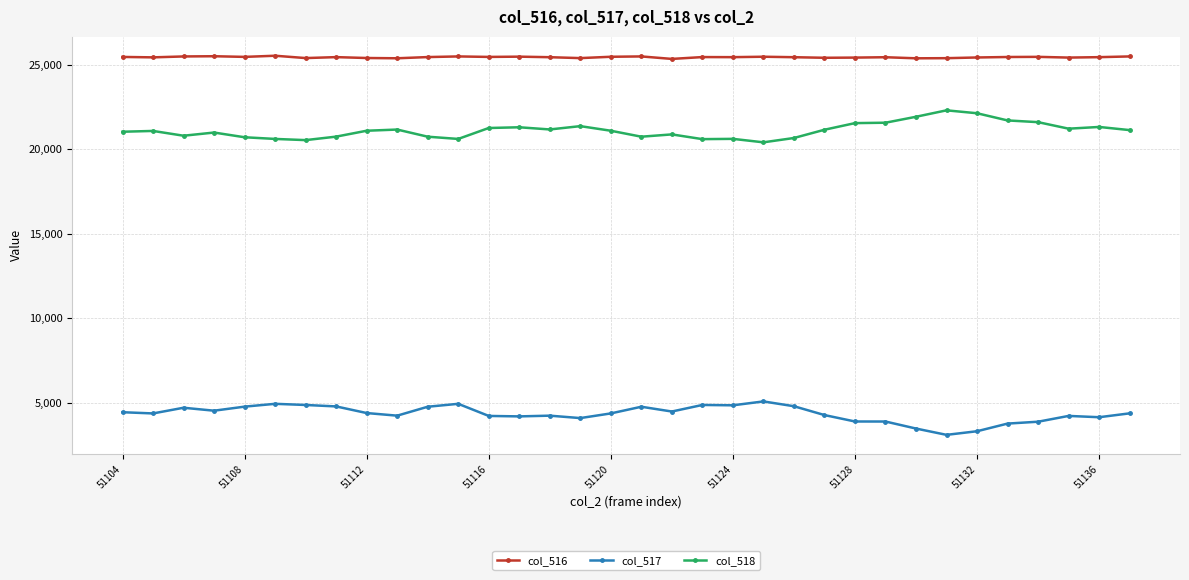

True or false: col_517 has more than 1 interior local peaks.

True